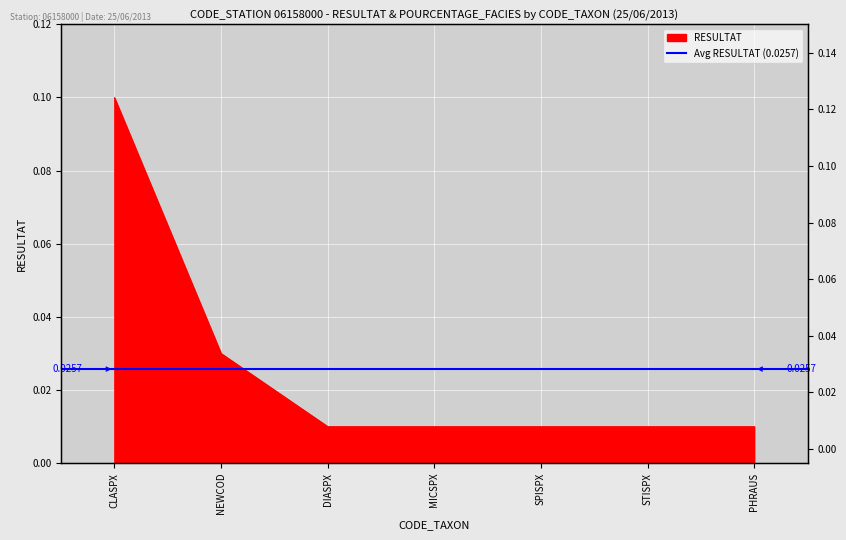

At which category does the chart reach its peak across all series?

CLASPX